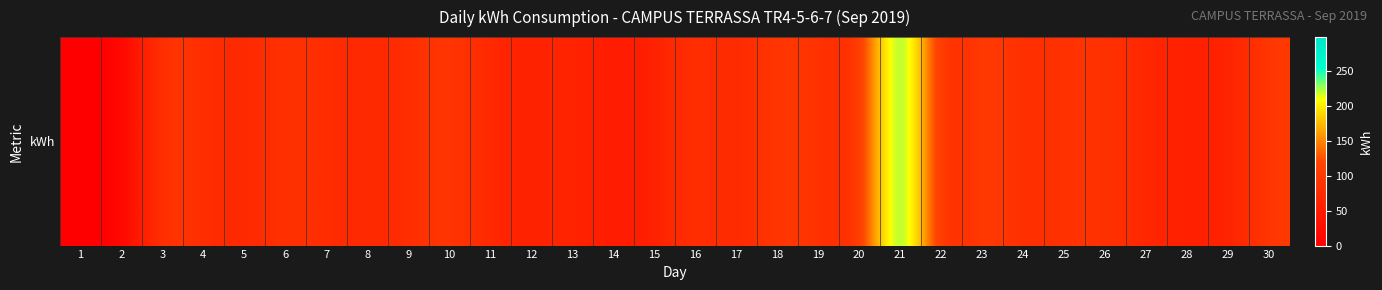

At which label does the data first exceed 76?

3